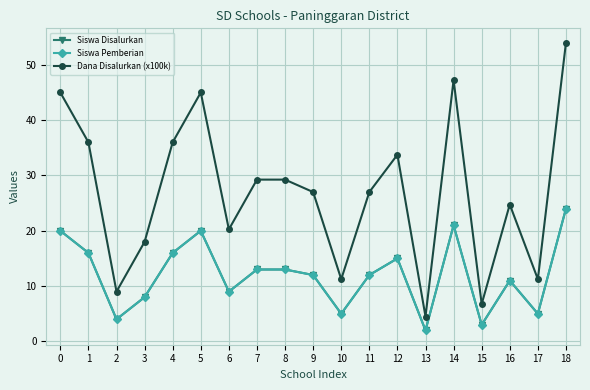

Which category has the highest value across all series?

18